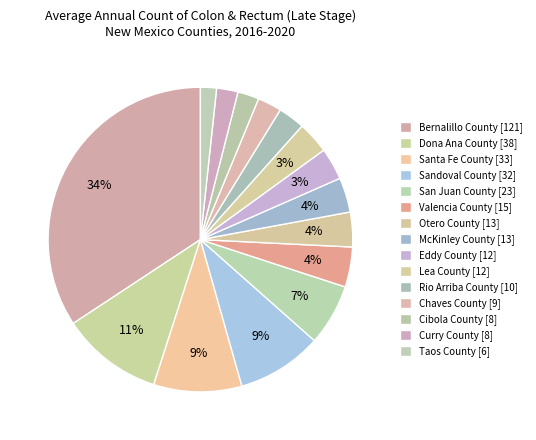

Count the number of slices in the pie.

15